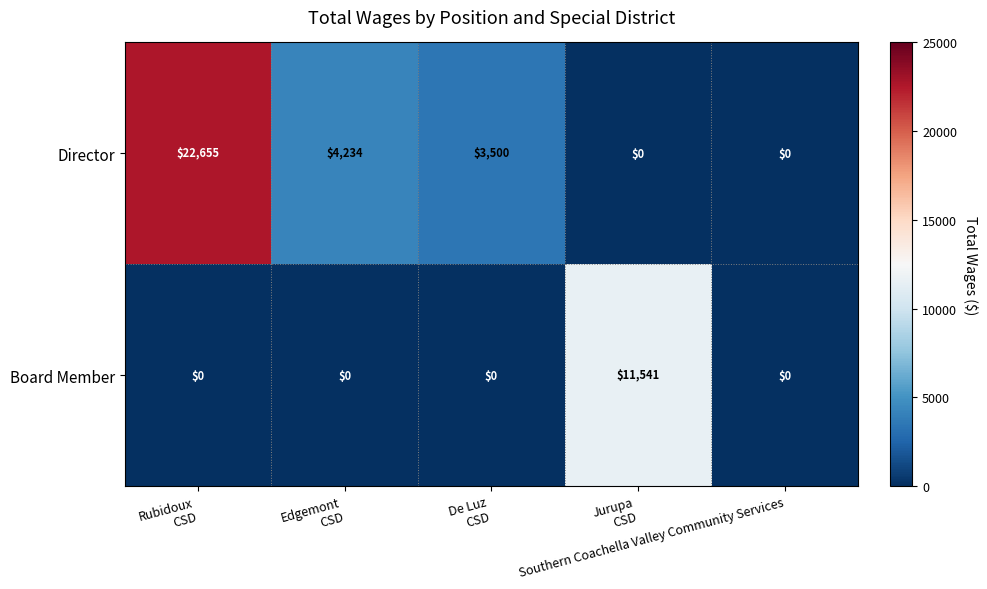

Rank the series by their average value, from highest to lowest.

Director, Board Member